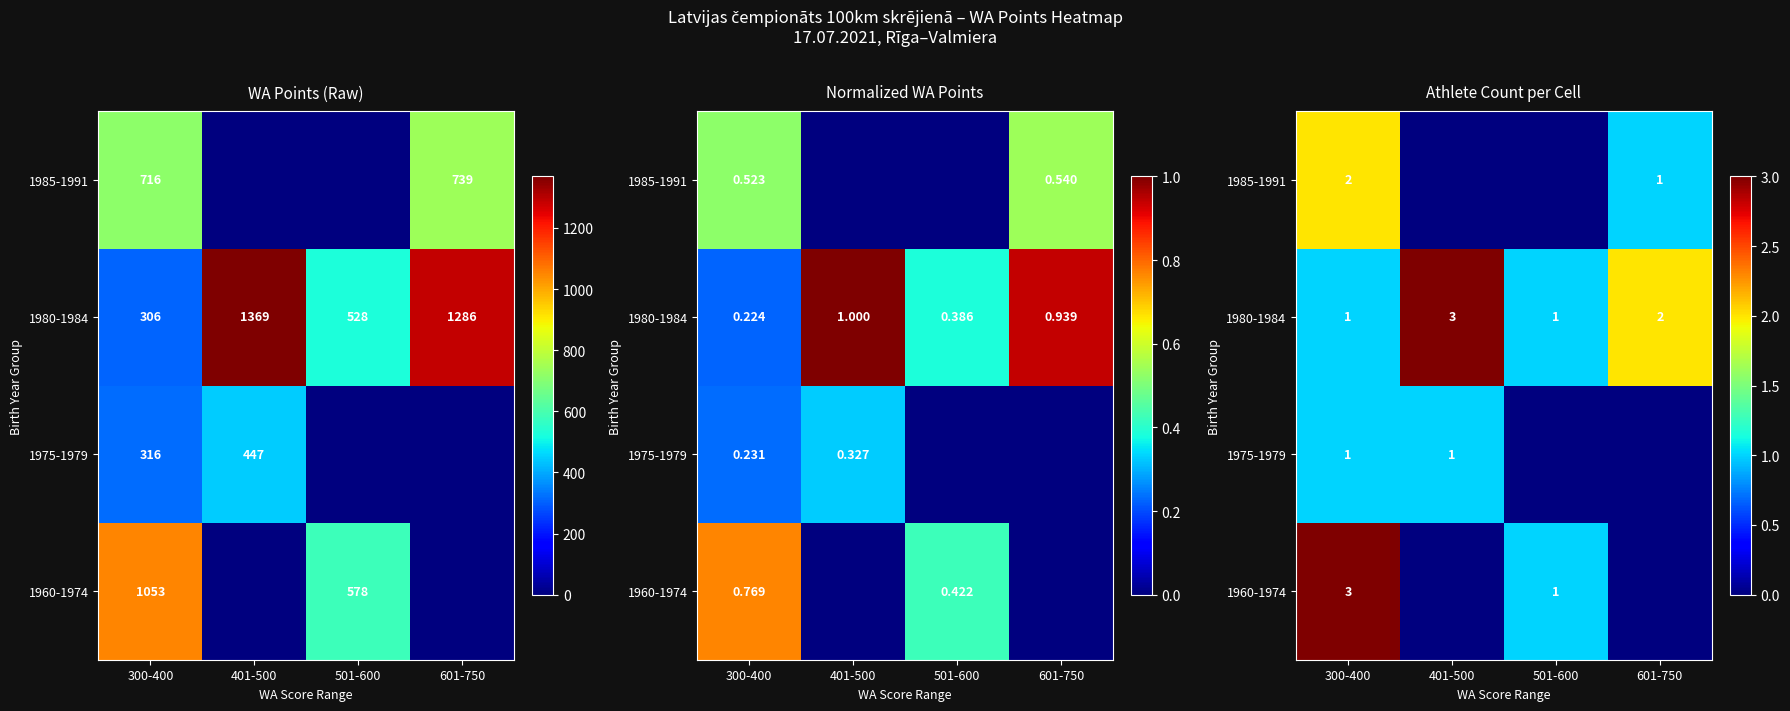

The 1980-1984 series shows 1 at 300-400. True or false?

True